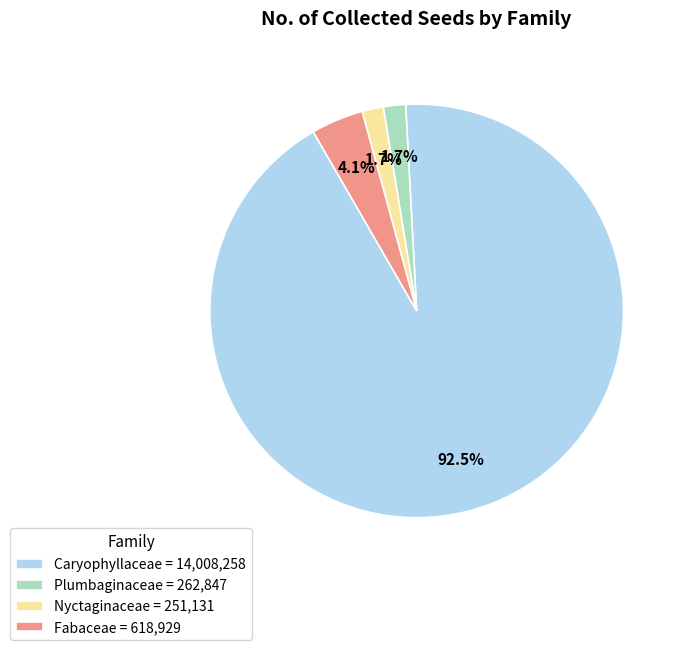

Is the sum of Plumbaginaceae = 262,847 and Nyctaginaceae = 251,131 greater than half?

No